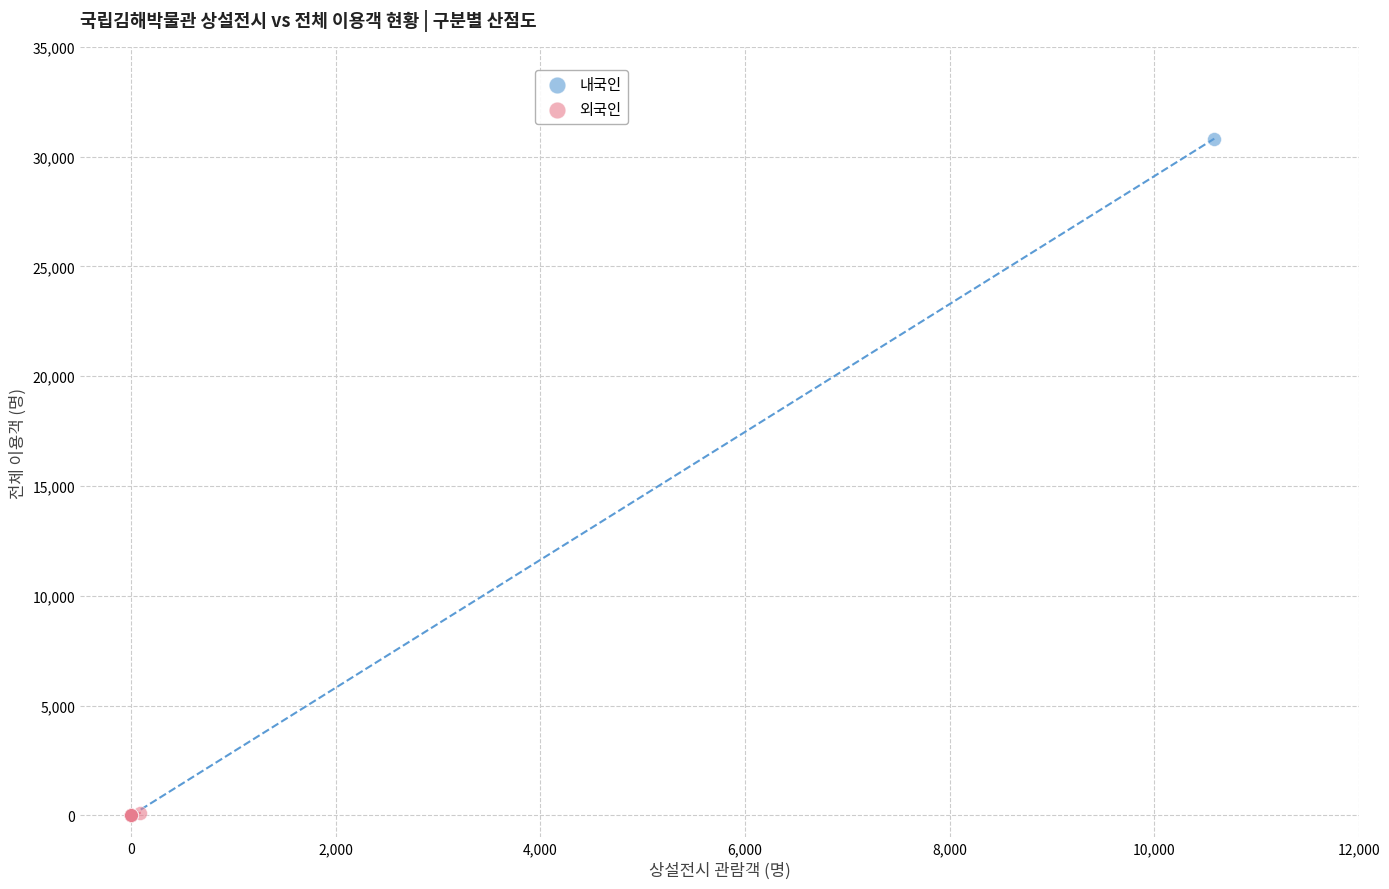

Which series has the widest spread of Y values?

내국인